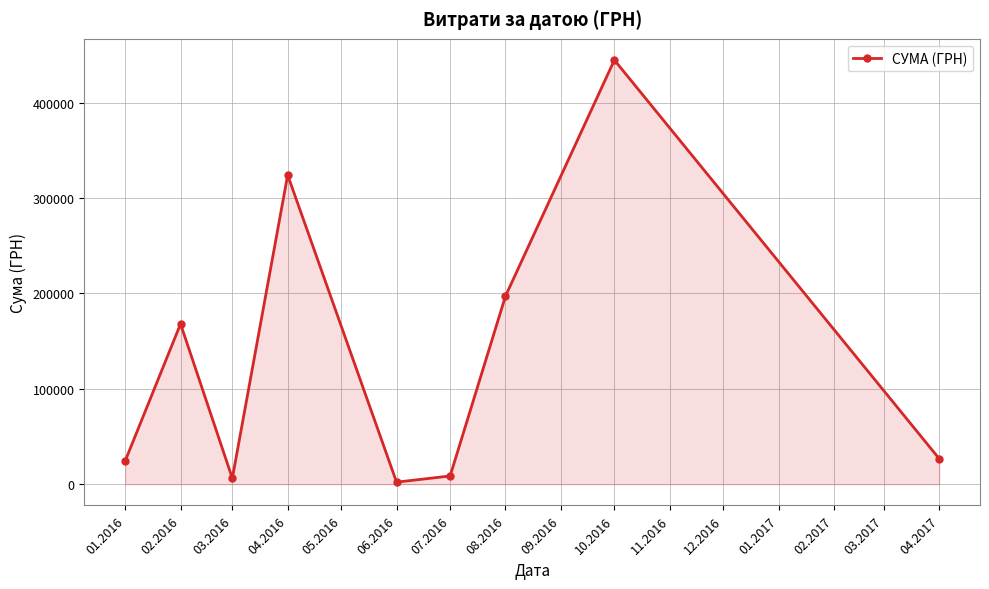

The chart shows a value of 24488.5 at 01.2016. True or false?

True